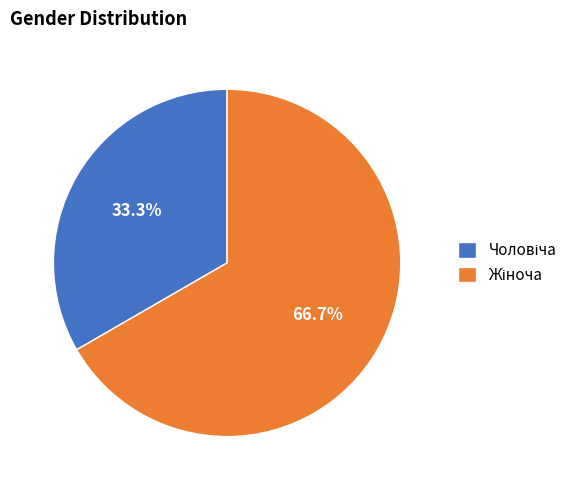

Is there any slice that represents more than half of the pie?

Yes